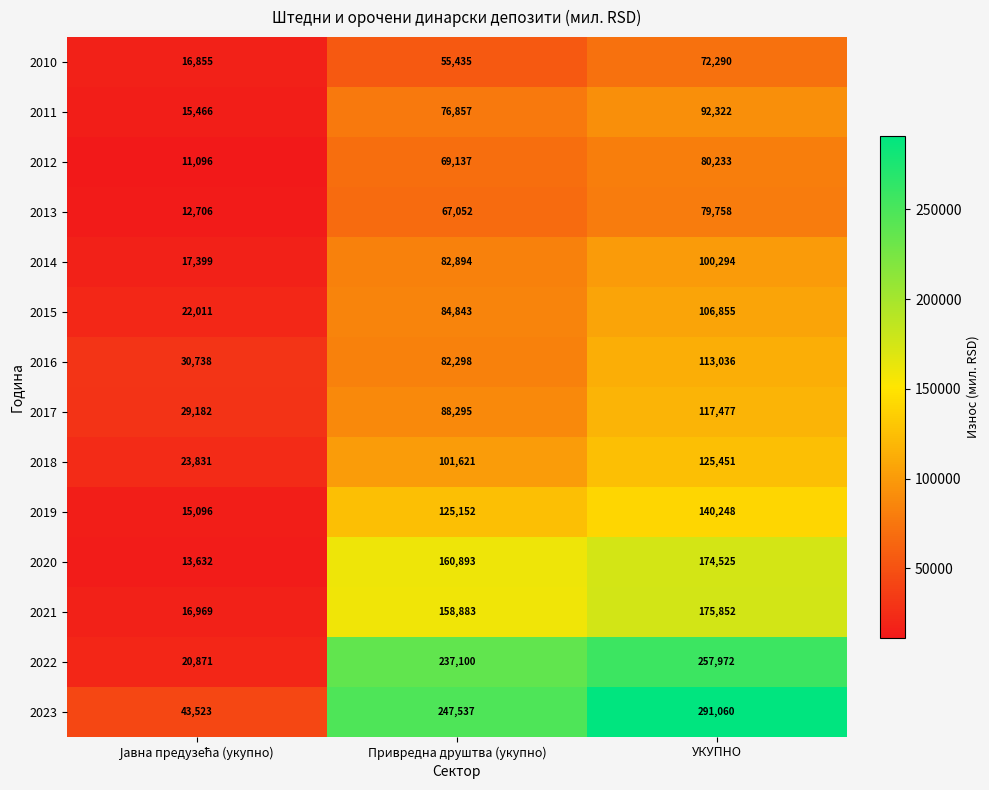

Which series has the largest range (max minus min)?

2023